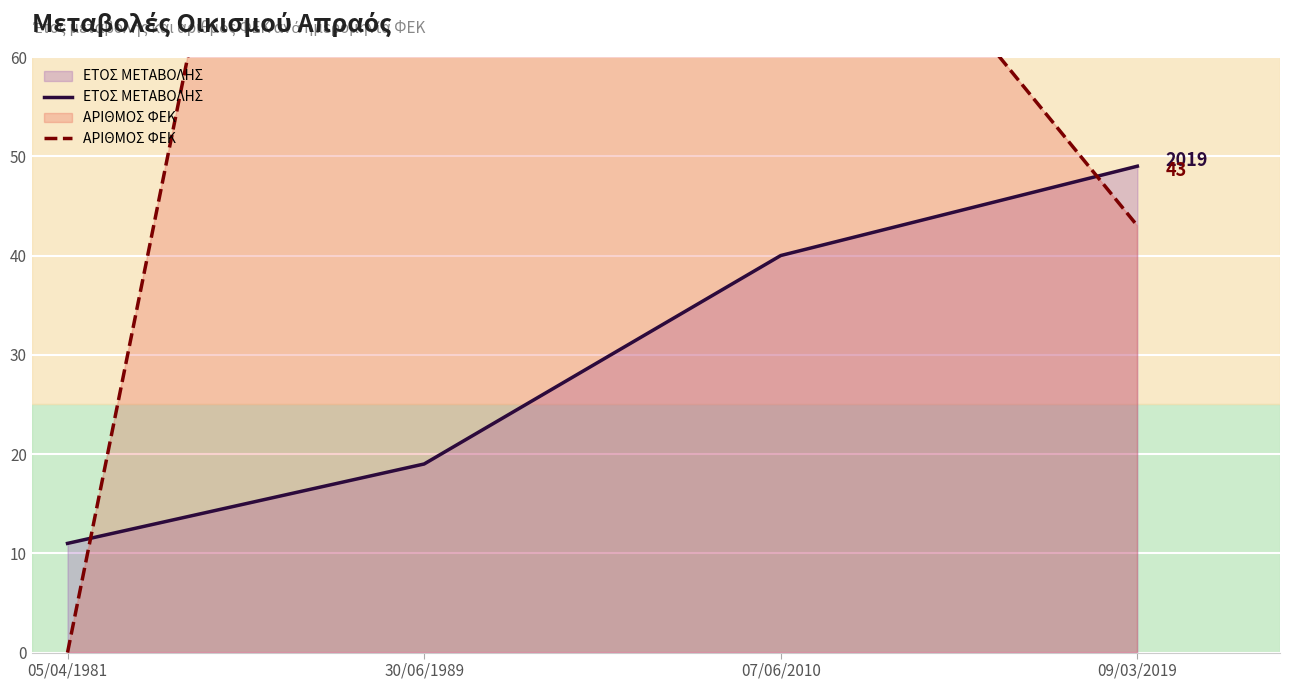

What position from the left is 30/06/1989?

2